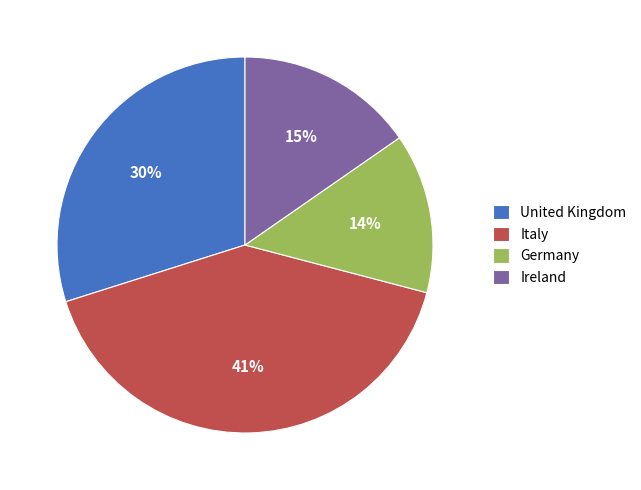

Is there any slice that represents more than half of the pie?

No